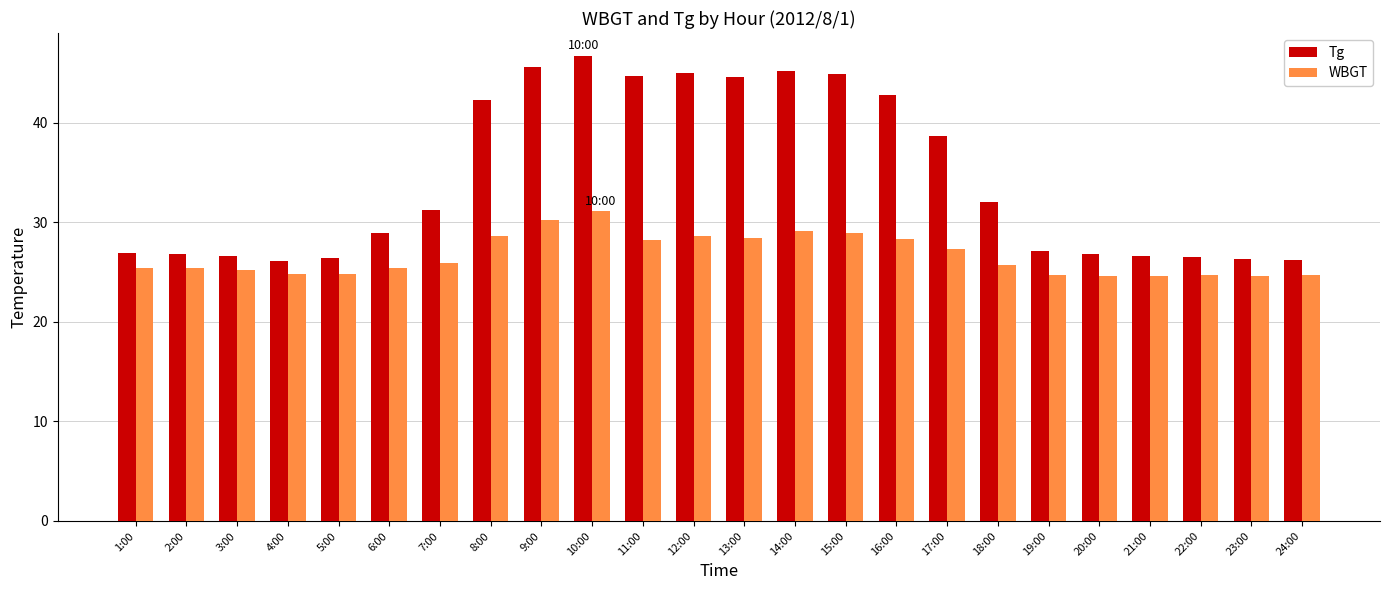

Which series has the largest total across all categories?

Tg